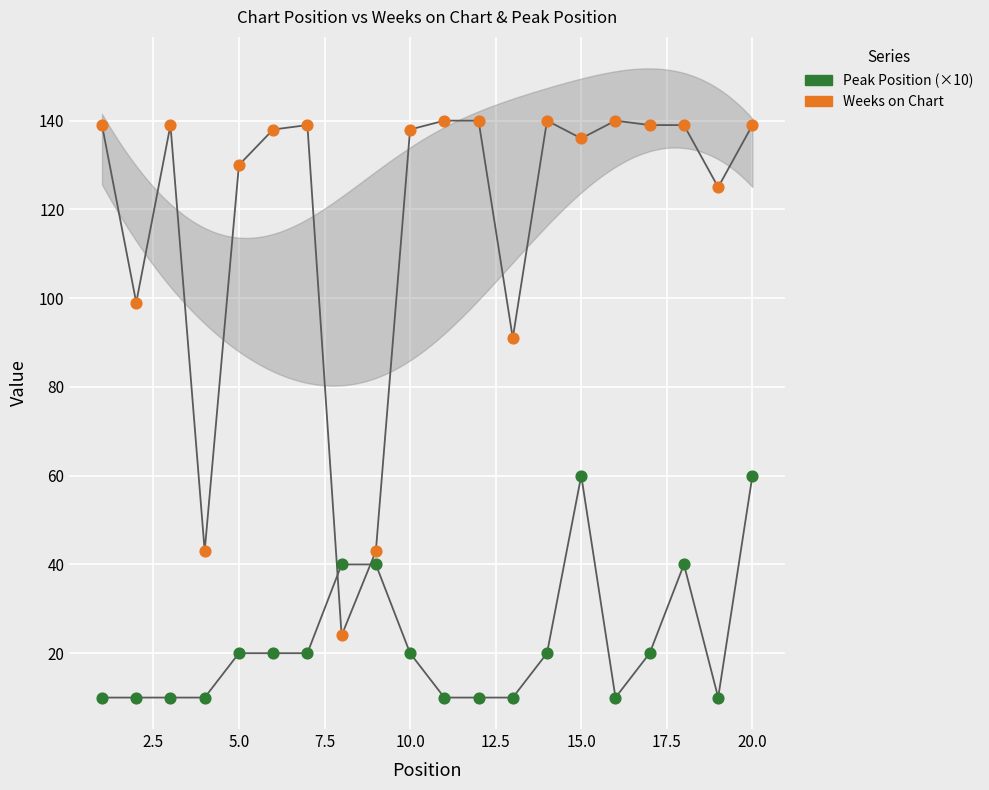

Which series reaches the minimum Y coordinate?

Peak Position (×10)